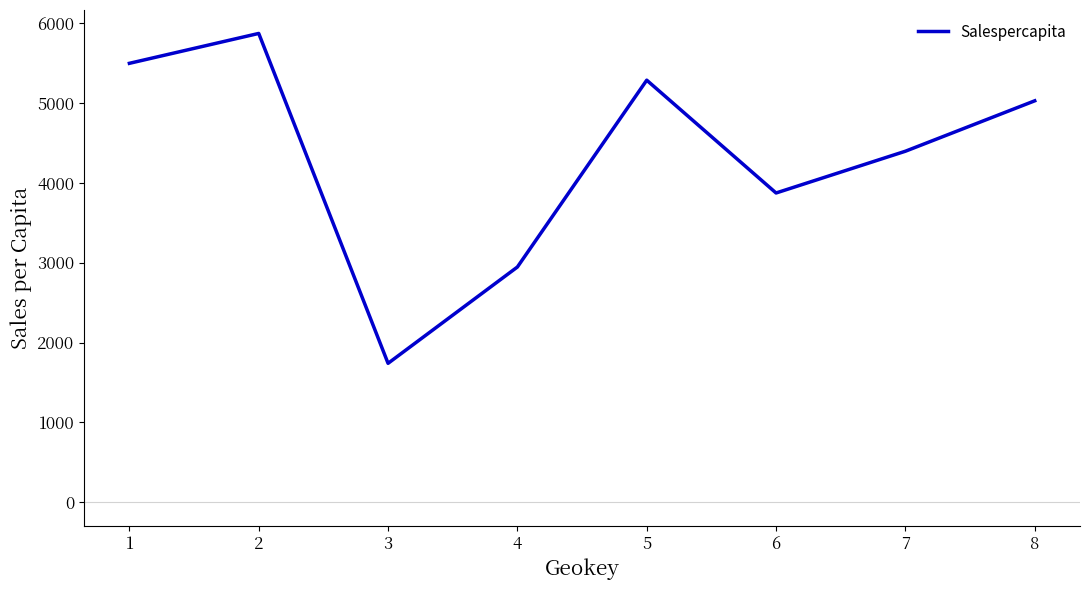

Count the number of values greater than 5029.

4